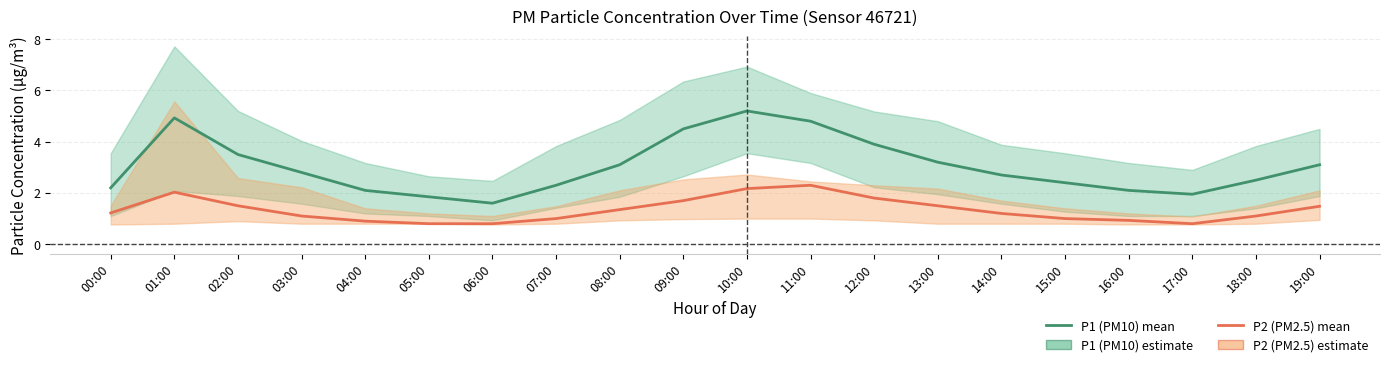

What is the difference between the maximum and minimum values in the P1 (PM10) series?

3.6